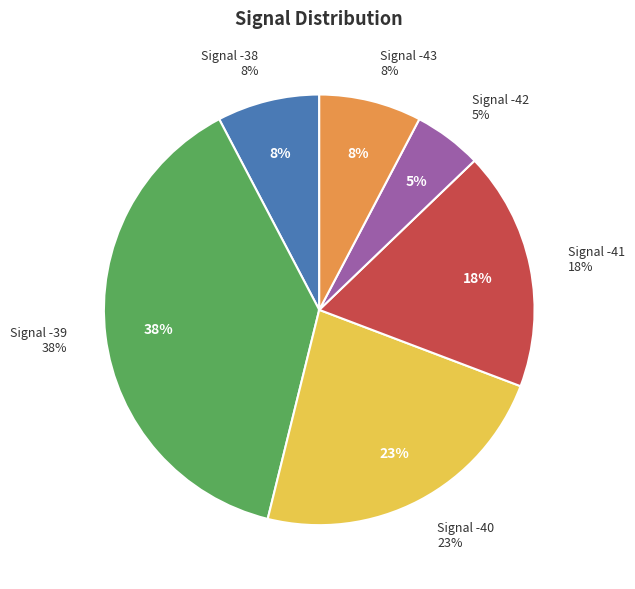

True or false: -39 accounts for 18% of the total.

False